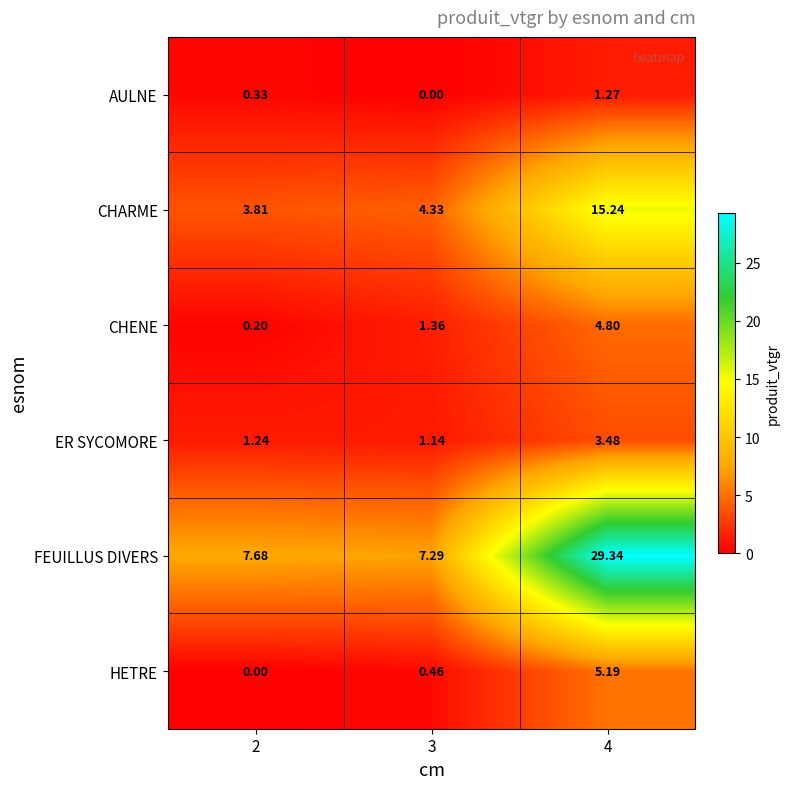

Which series has the largest range (max minus min)?

FEUILLUS DIVERS